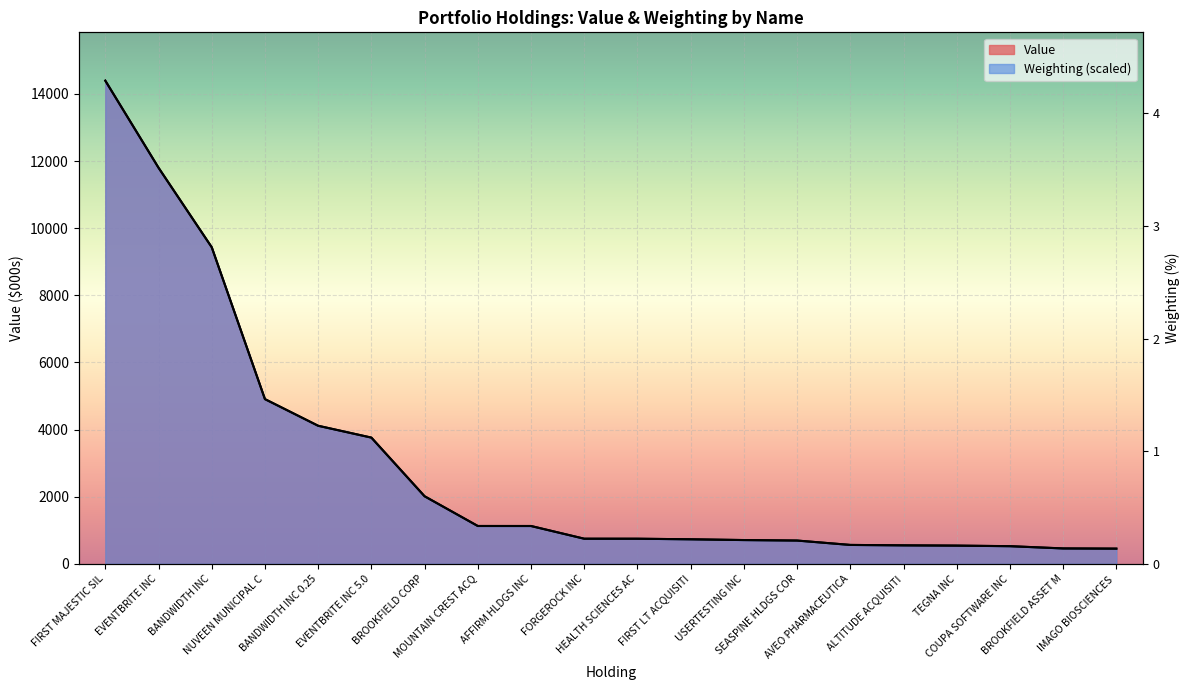

True or false: Value has a value of 1006.6 at FIRST LT ACQUISITI.

False